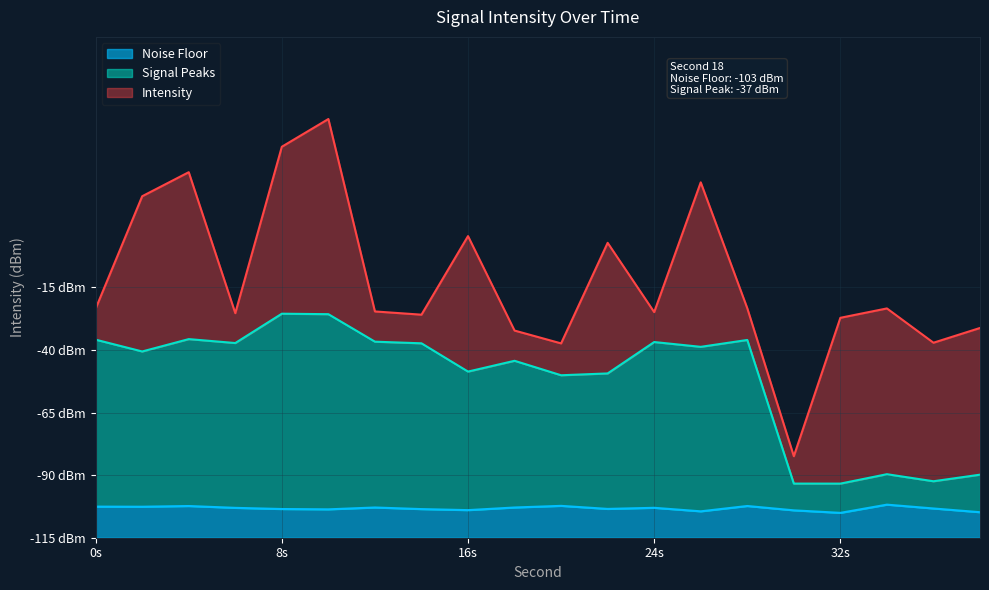

Which category has the lowest value across all series?

32s